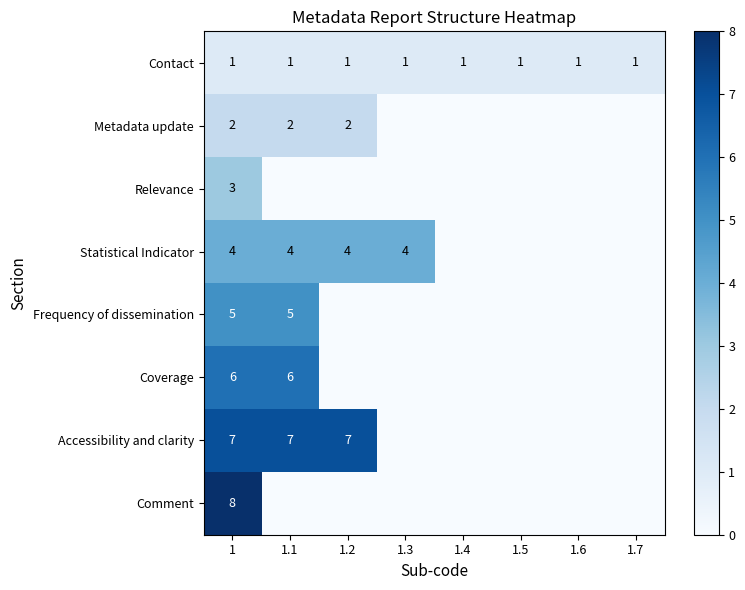

True or false: Contact has a value of 1 at 1.

True